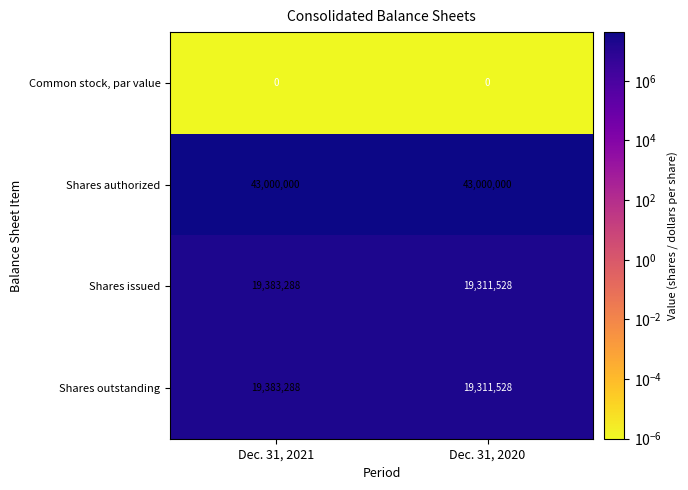

What is the approximate value of Shares issued at Dec. 31, 2020?

19311528